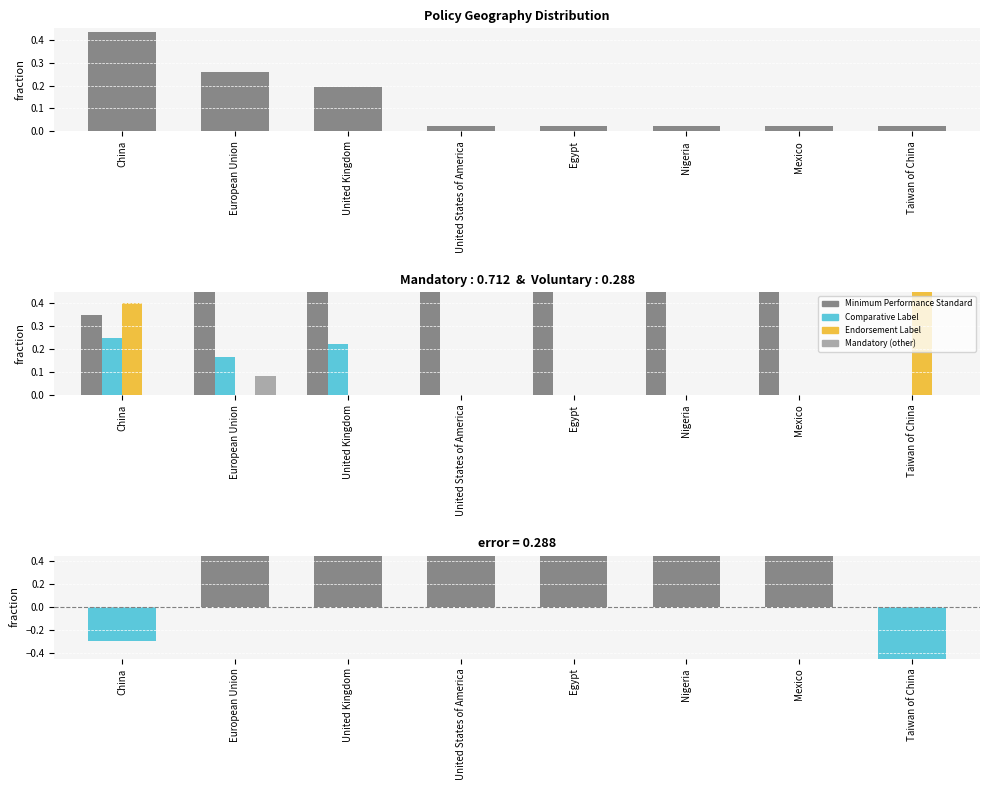

Rank the series at Egypt from highest to lowest value.

Minimum Performance Standard, difference, Policy count, Comparative Label, Endorsement Label, Mandatory (other)